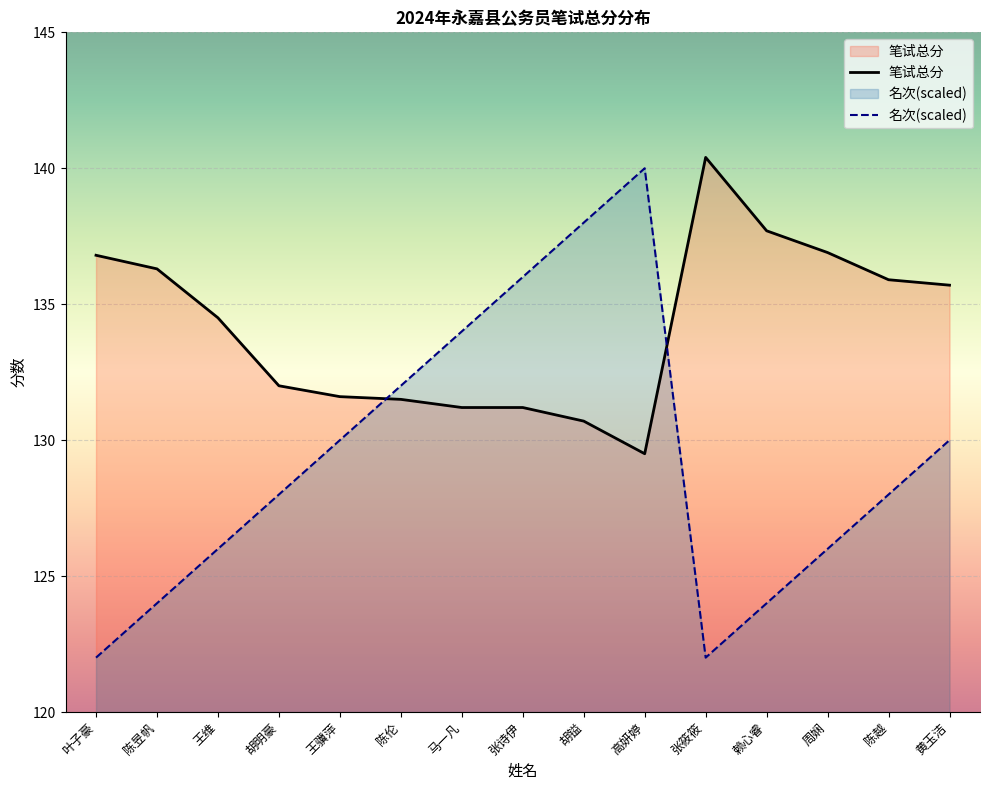

True or false: 名次 has more than 0 interior local peaks.

True